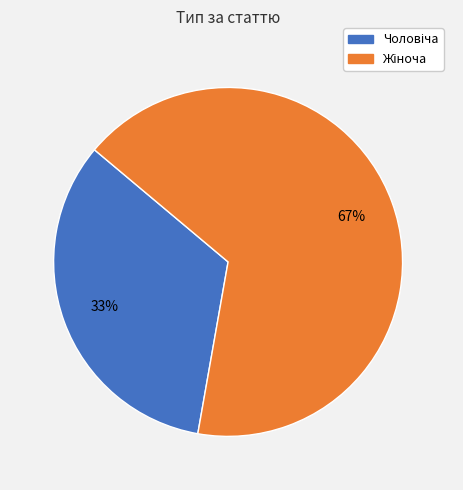

Is there any slice that represents more than half of the pie?

Yes